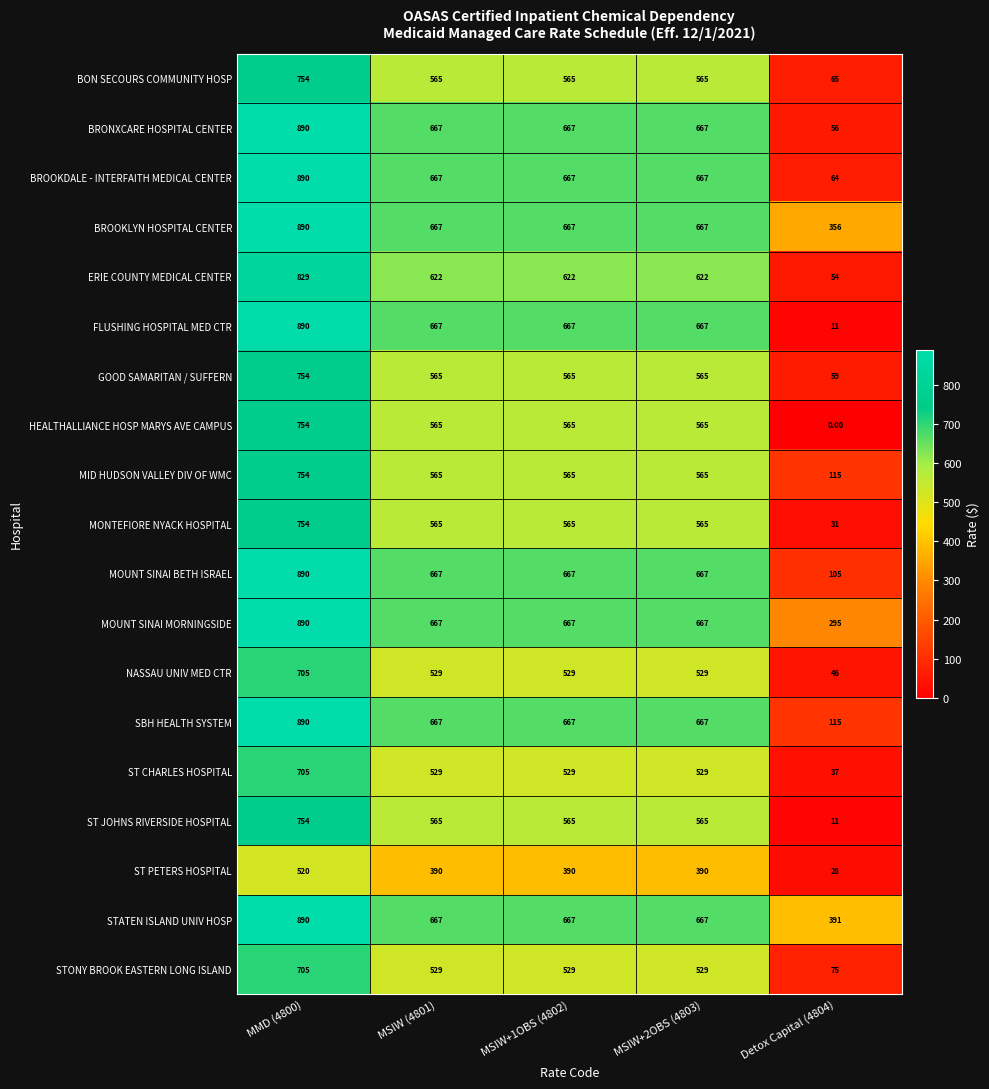

Which series has the largest range (max minus min)?

FLUSHING HOSPITAL MED CTR